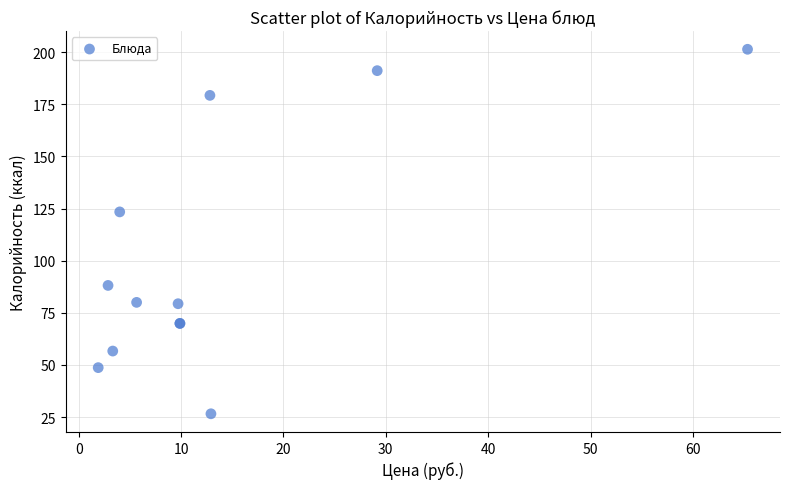

What Y value in the scatter plot is closest to 113?

123.4